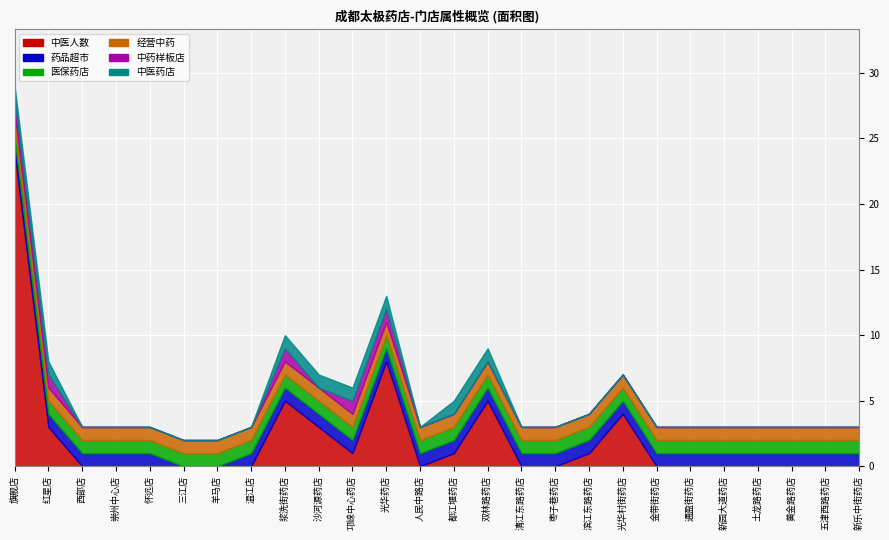

What position from the left is 西部店?

3